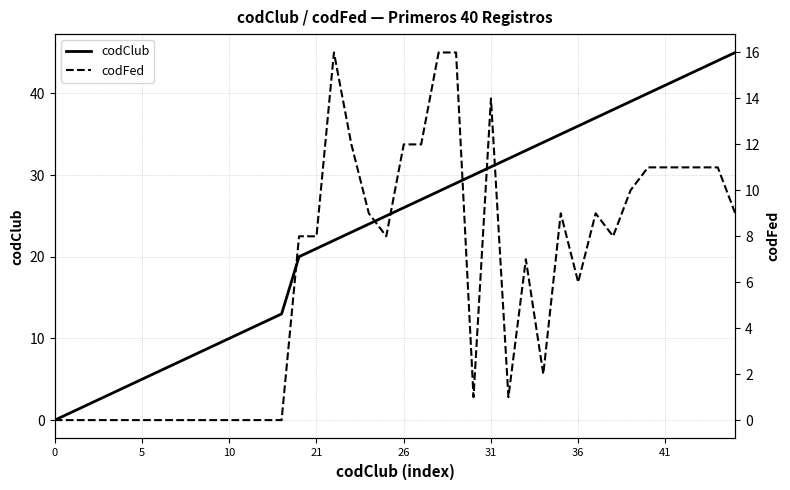

How many values in the codClub series are below 26?

20